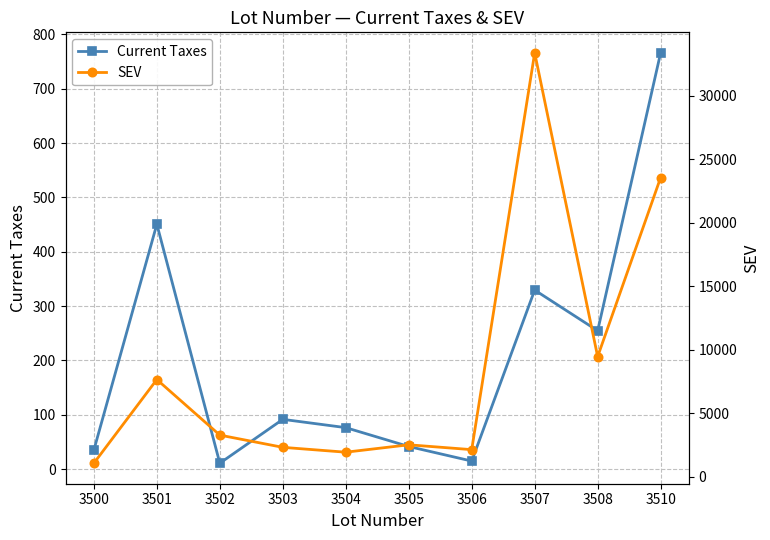

List the series in order of their peak value, highest first.

SEV, Current Taxes